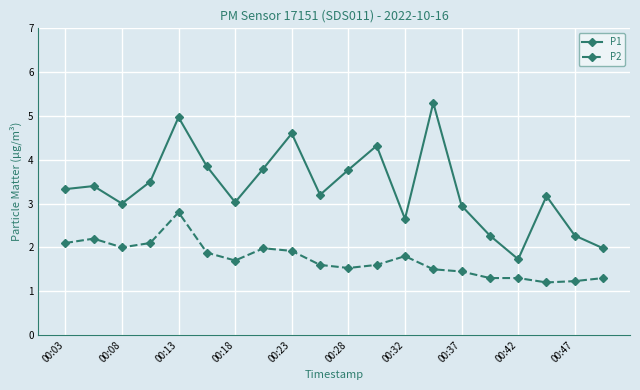

What is the greatest value displayed?

5.3